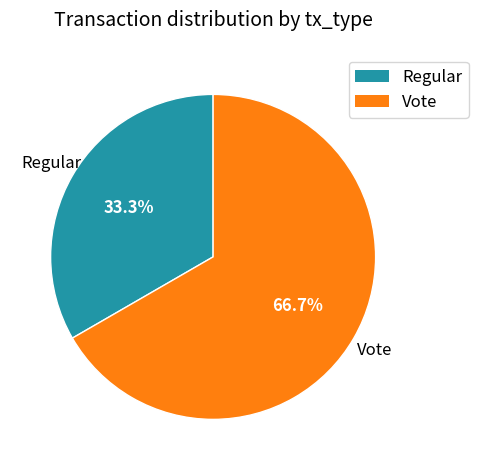

Which slice is the largest?

Vote